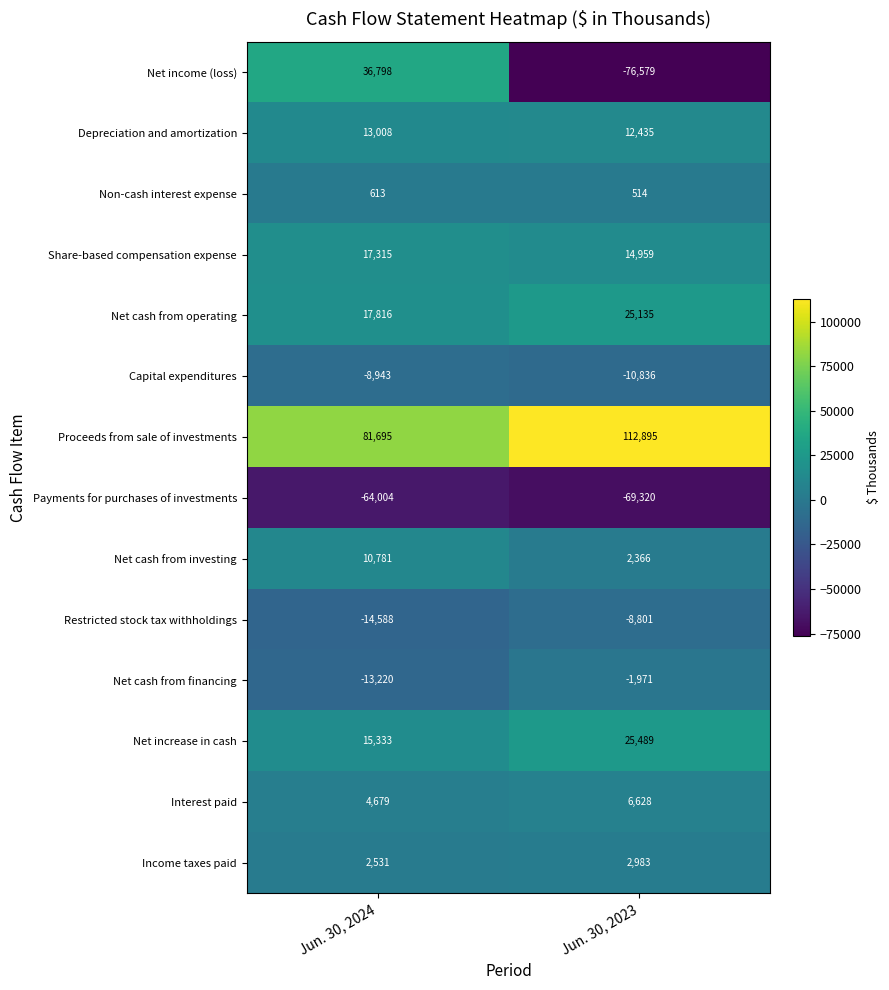

The value of Net increase in cash at Jun. 30, 2023 is 17736. True or false?

False